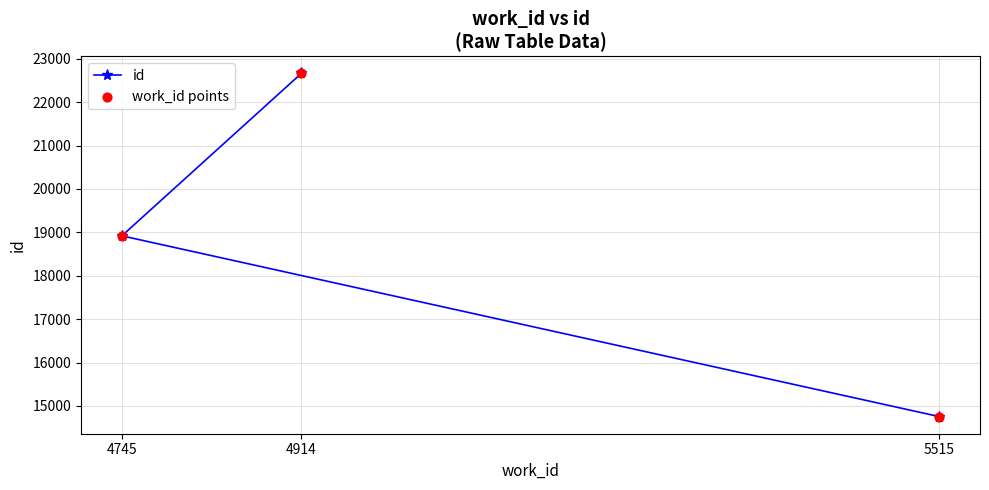

At how many categories does at least one series exceed 22309?

1